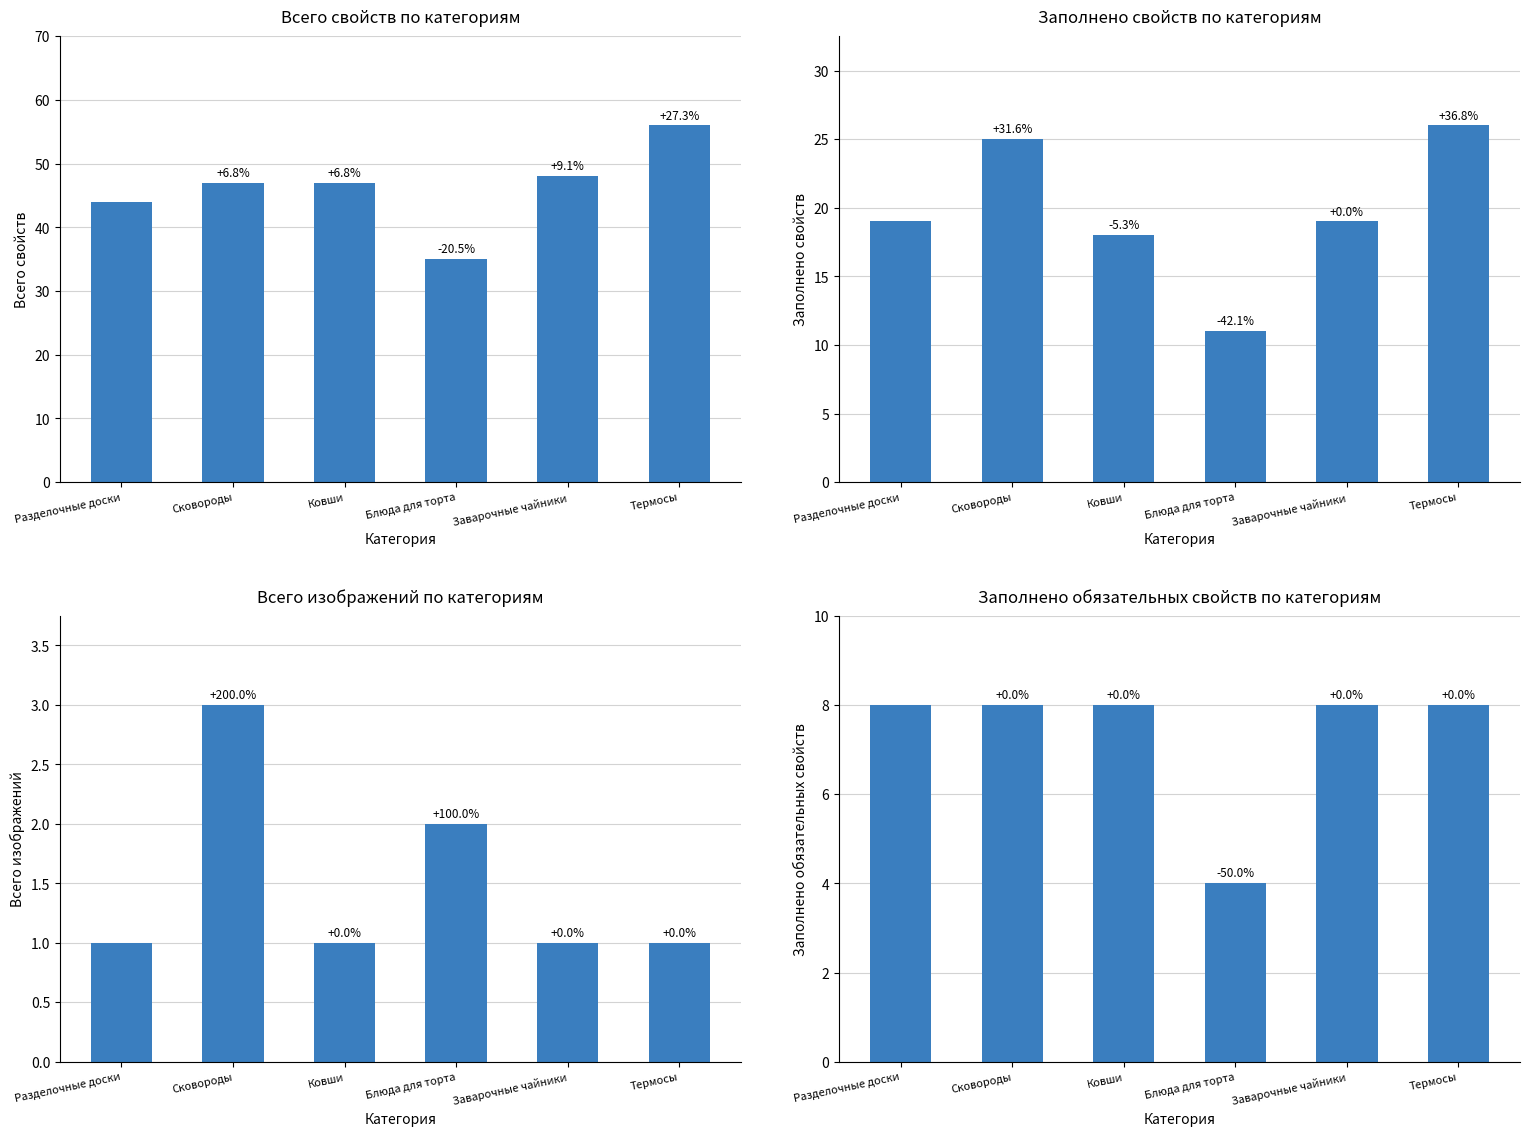

Is it true that Заполнено обязательных свойств по категориям equals 8 at Заварочные чайники?

True